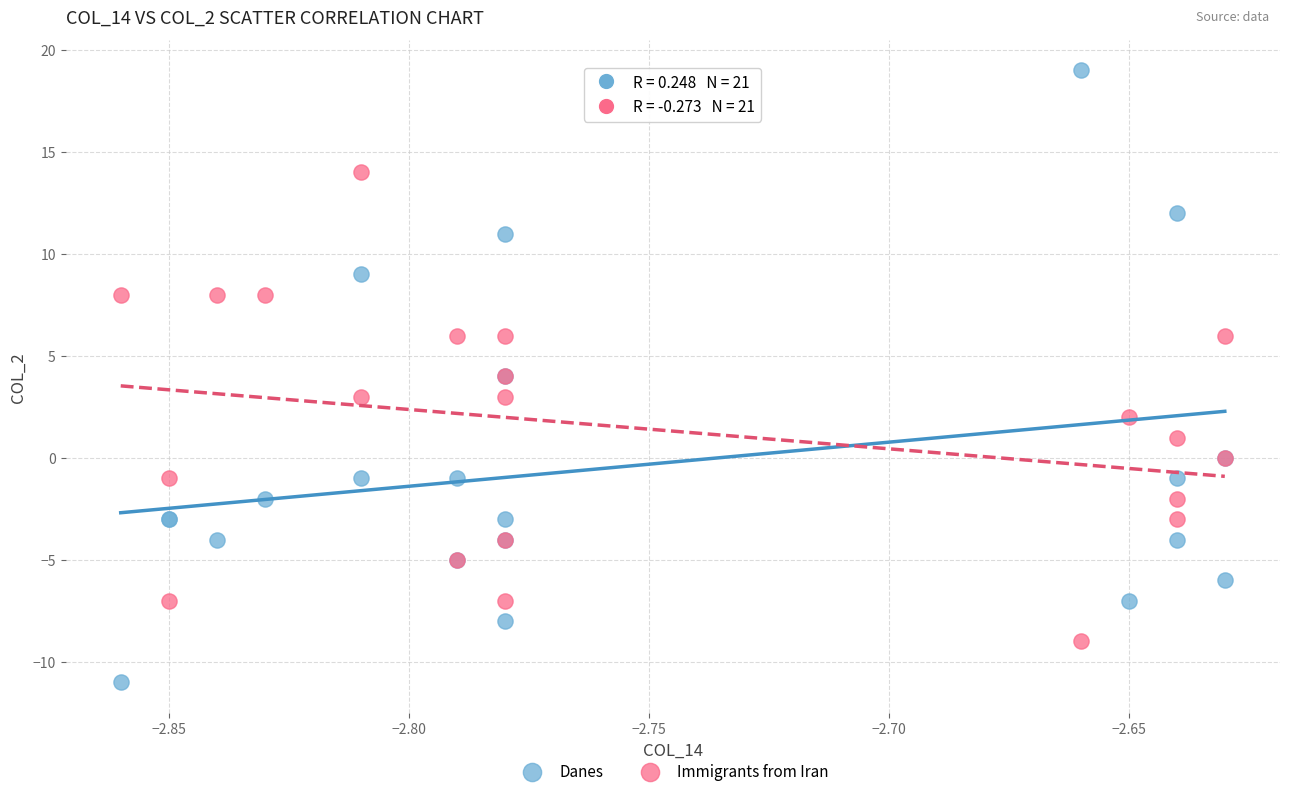

Which series contains the lowest Y value?

Danes